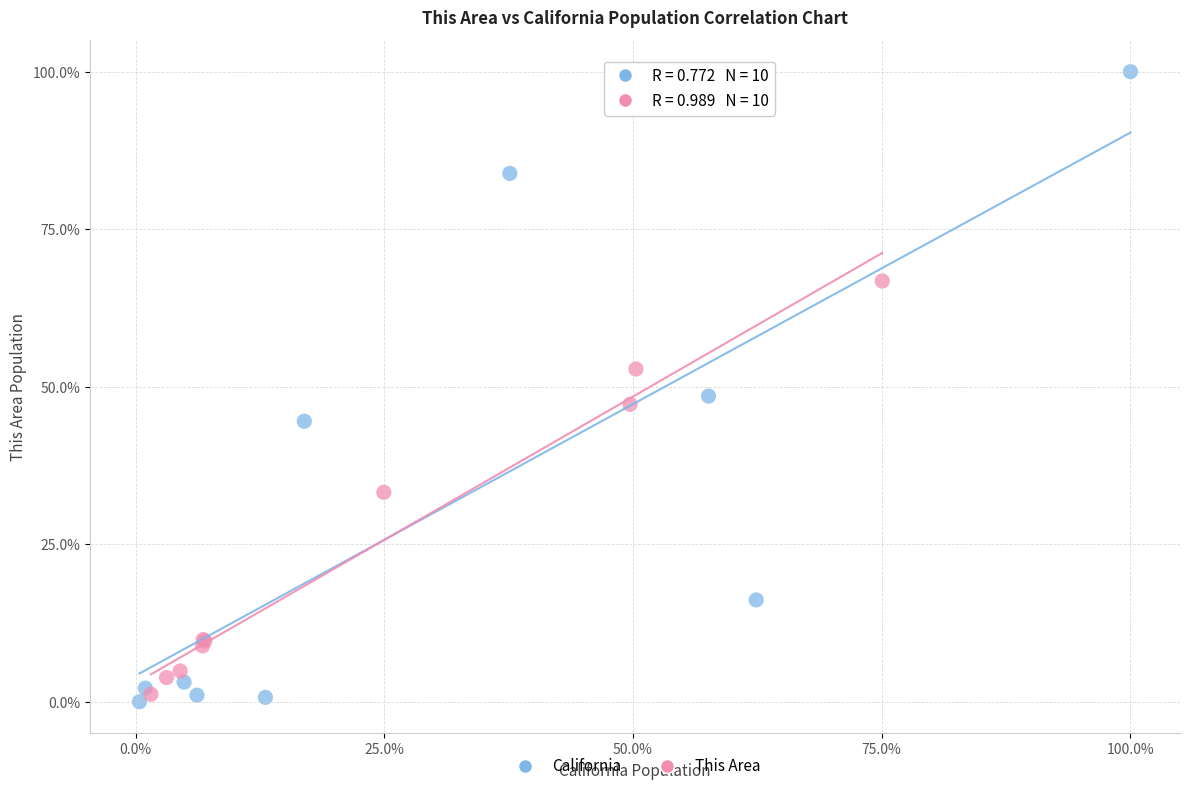

Which series has the largest Y range (max minus min)?

California